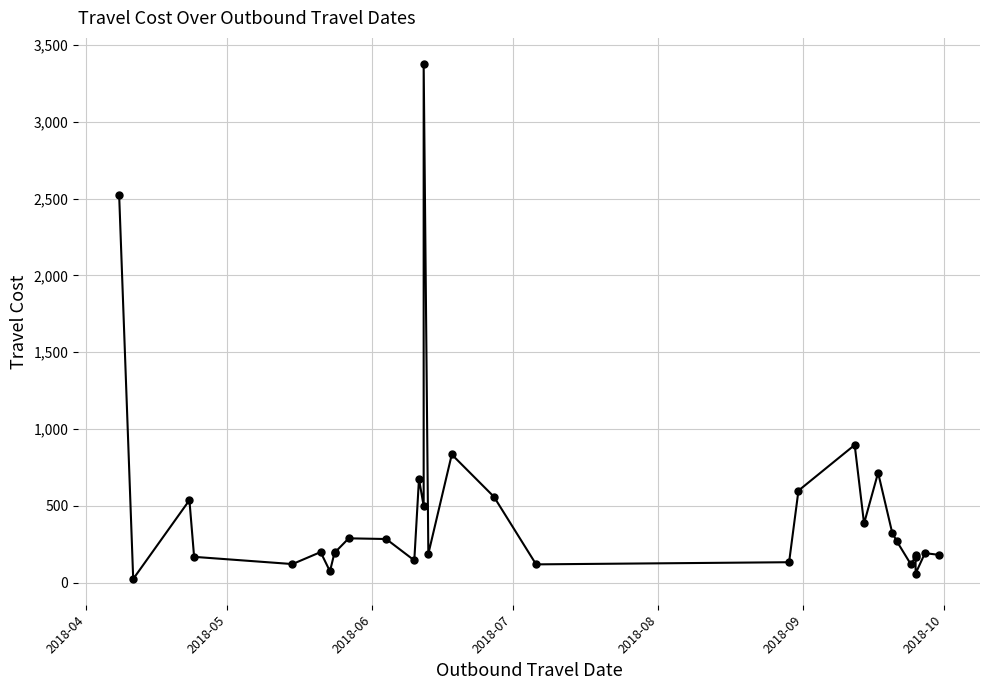

What is the change in value from 2018-06 to 2018-08?

-415.7